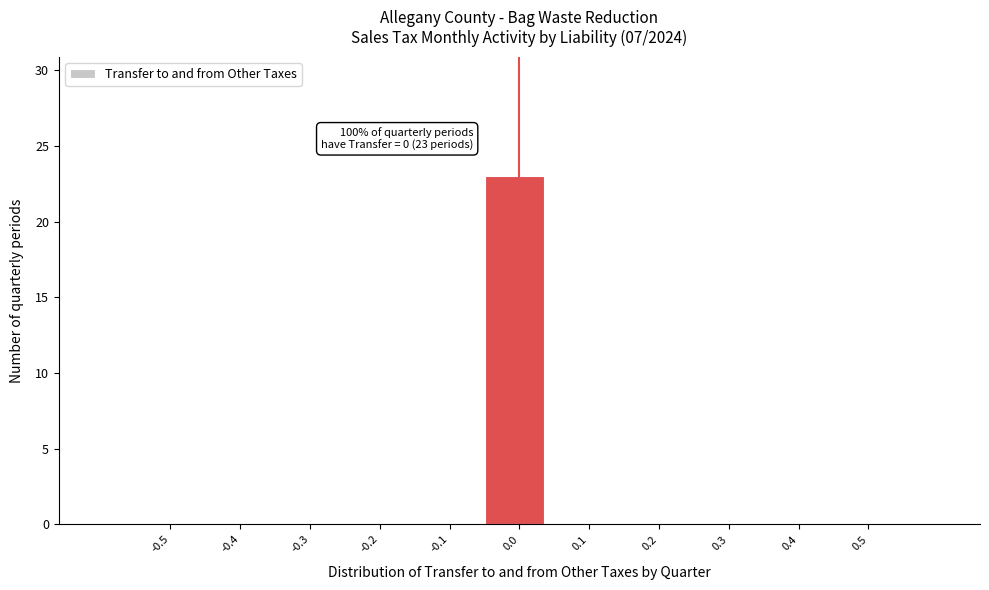

Reading right to left, what are all the values shown in this chart?

0.5=0	0.4=0	0.3=0	0.2=0	0.1=0	0.0=23	-0.1=0	-0.2=0	-0.3=0	-0.4=0	-0.5=0